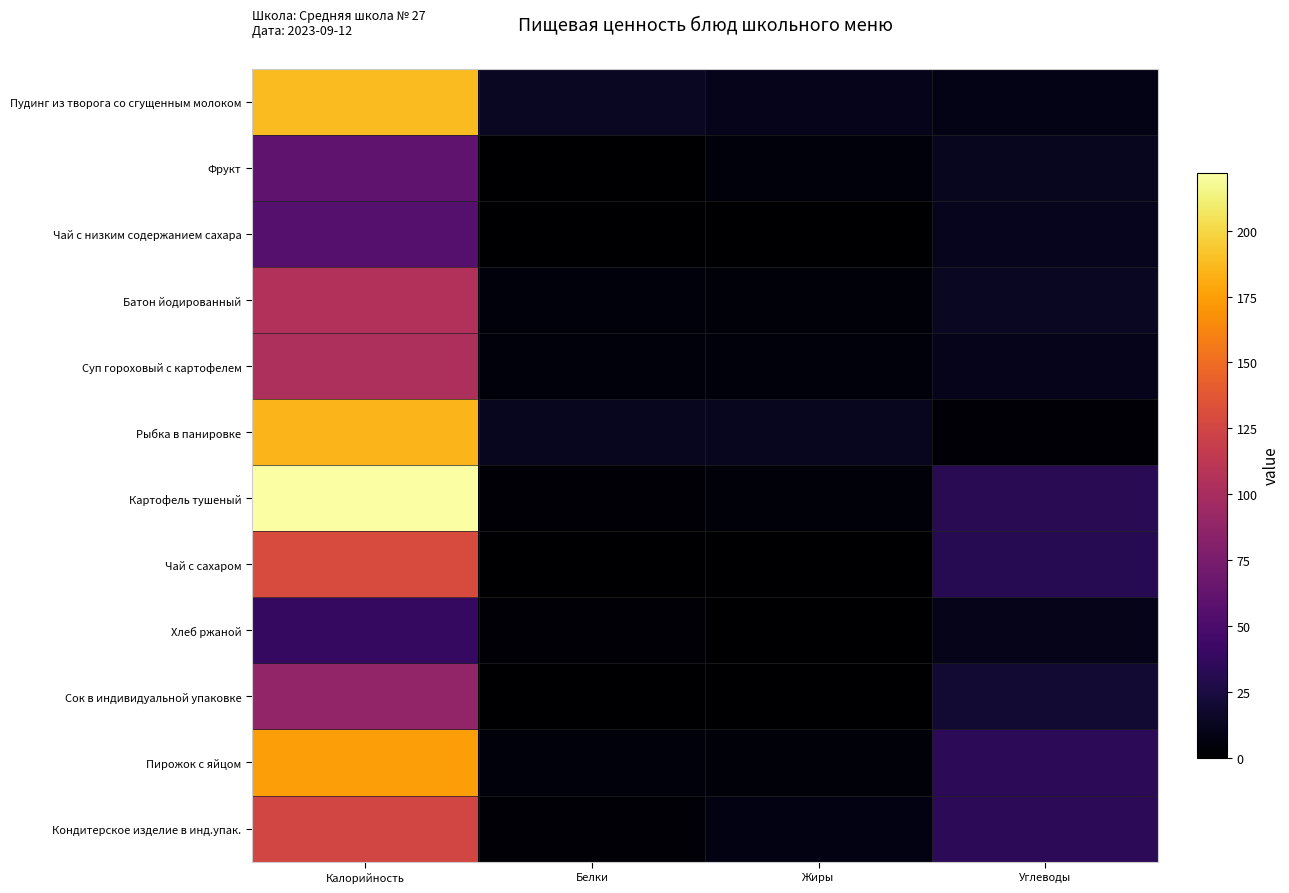

Which series changed the most between Жиры and Углеводы?

Чай с сахаром